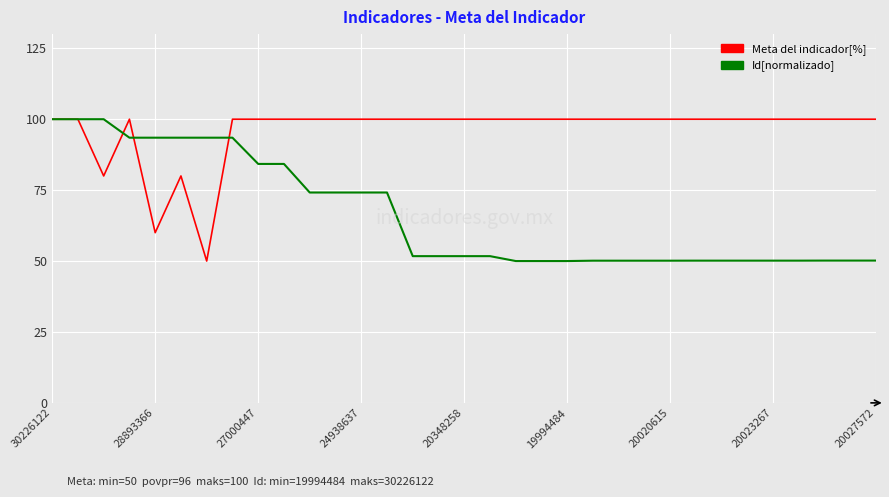

What is the greatest value displayed?

100.0